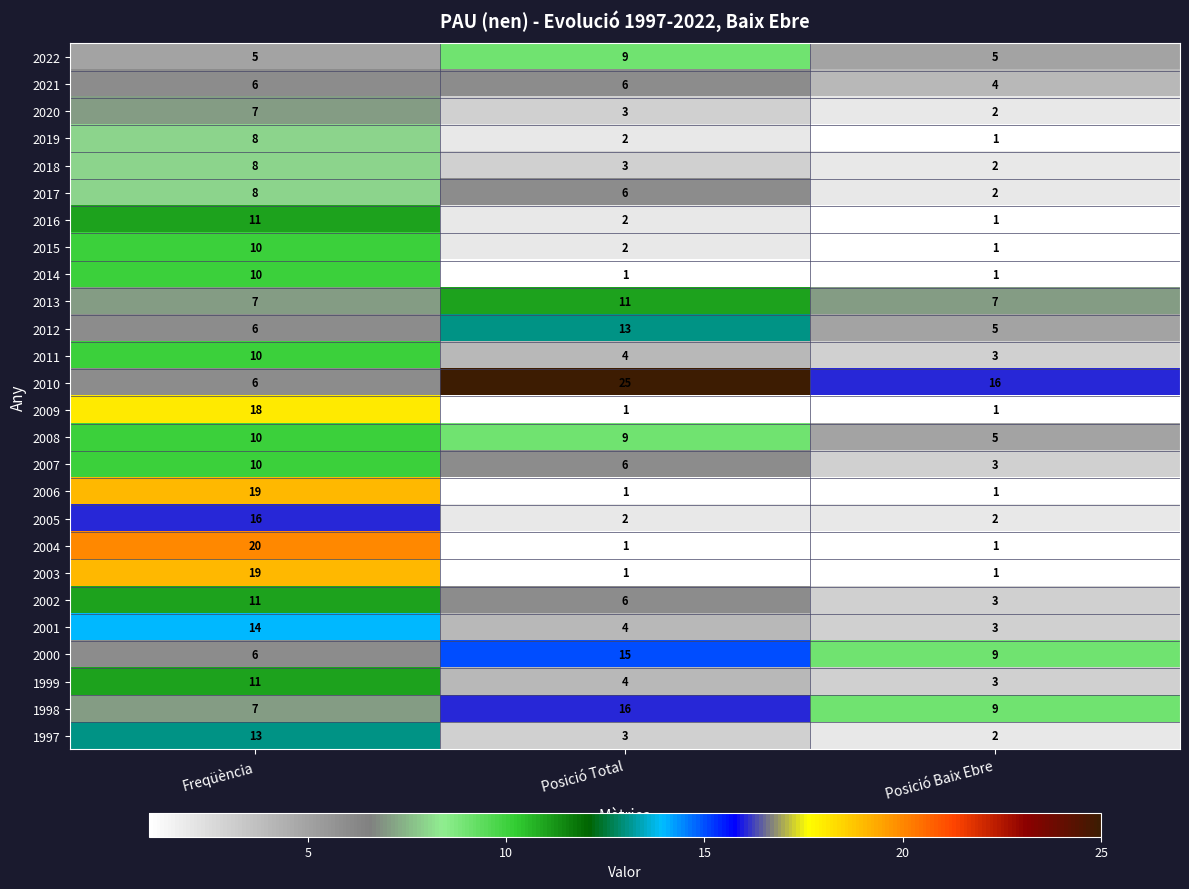

Between Freqüència and Posició Baix Ebre, which series saw the biggest shift?

2004